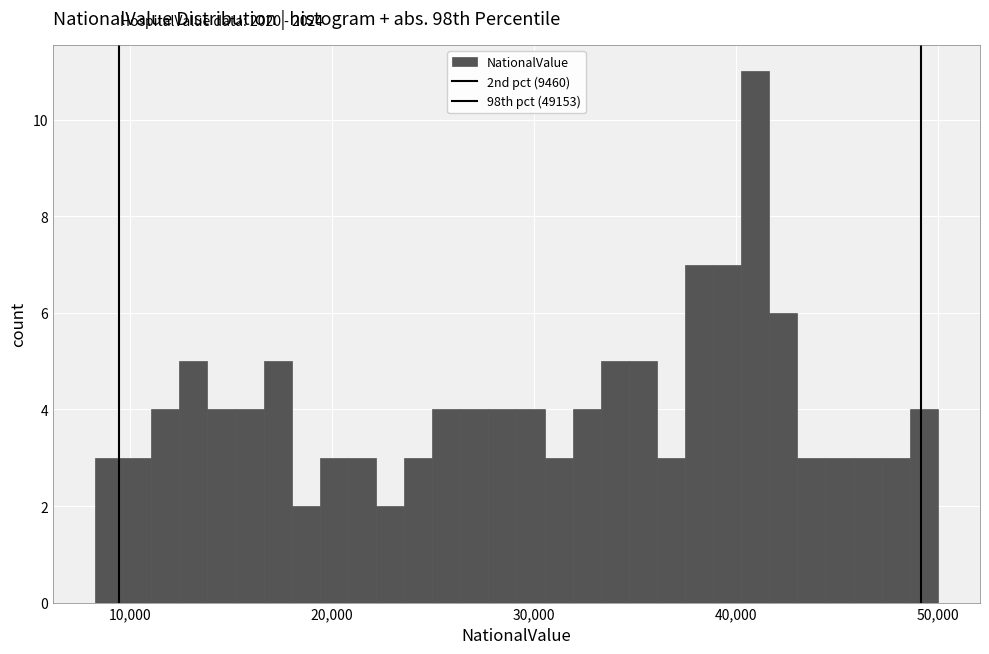

Around what value on the x-axis is the tallest bar? Give the approximate position of its centre, as read against the axis.

41000